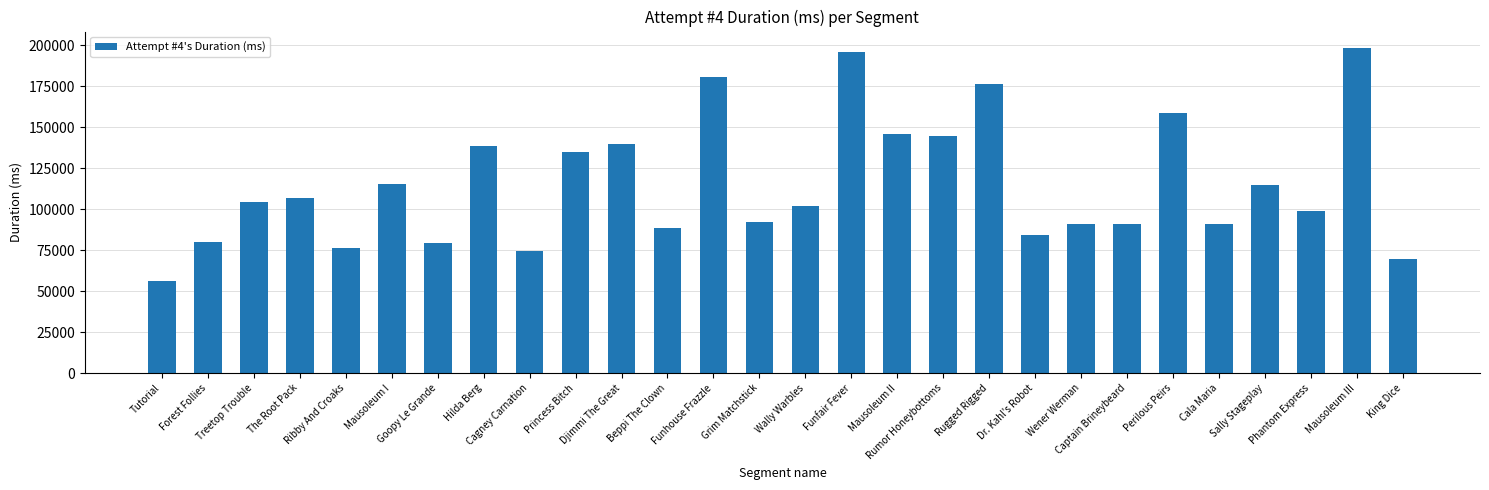

The value at Sally Stageplay is 114782. True or false?

True